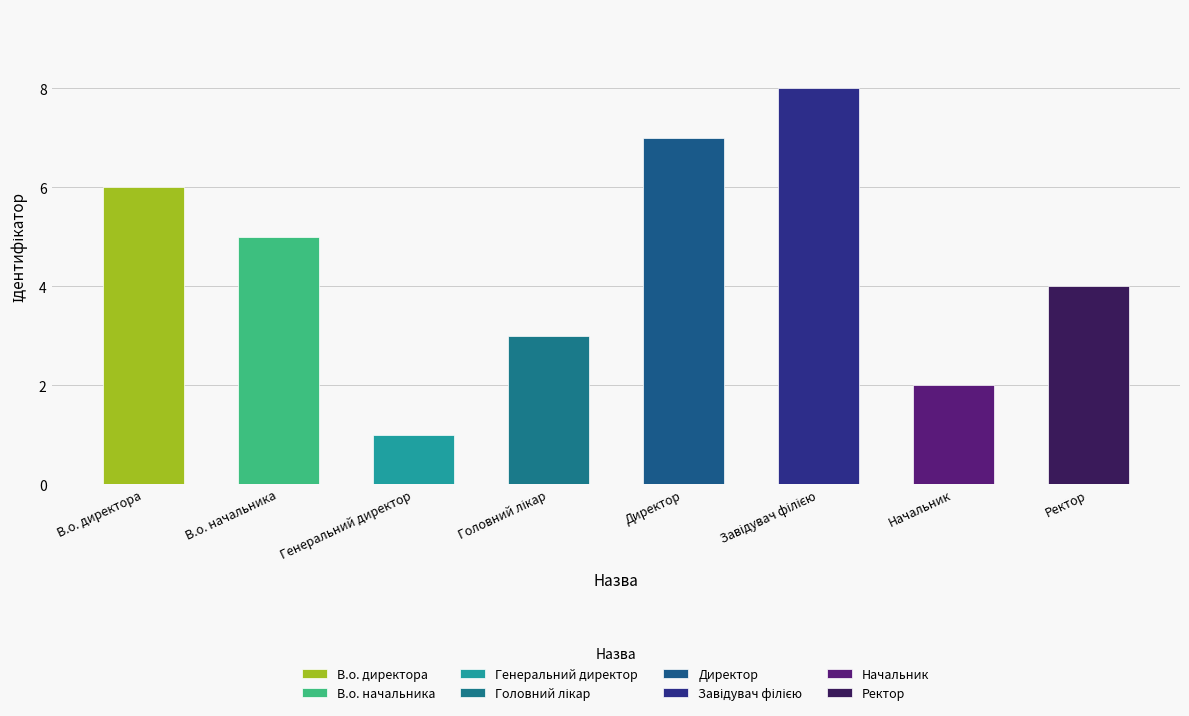

What is the smallest value displayed?

1